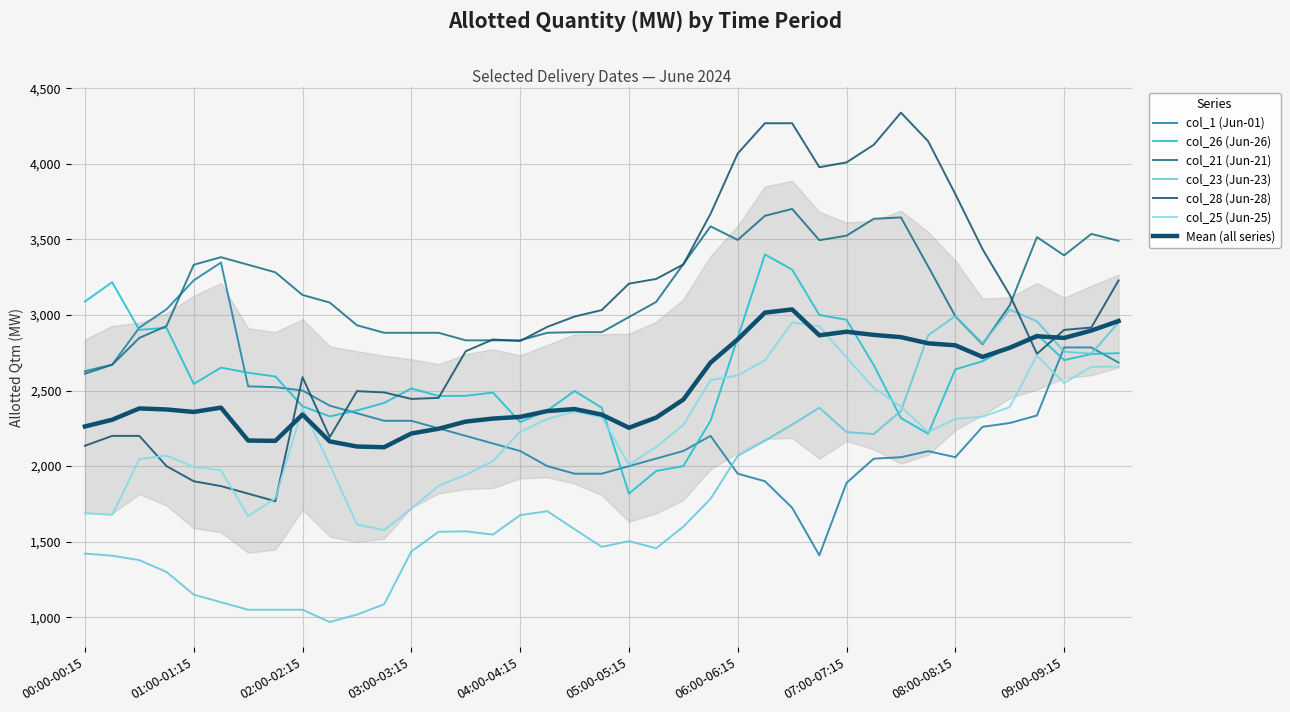

How many interior local valleys does the col_28 (Jun-28) series have?

6